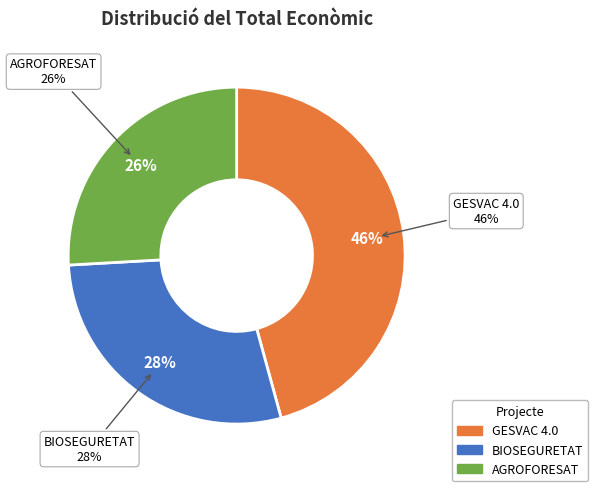

Approximately how many times larger is the value at AGROFORESAT compared to GESVAC 4.0?

0.6